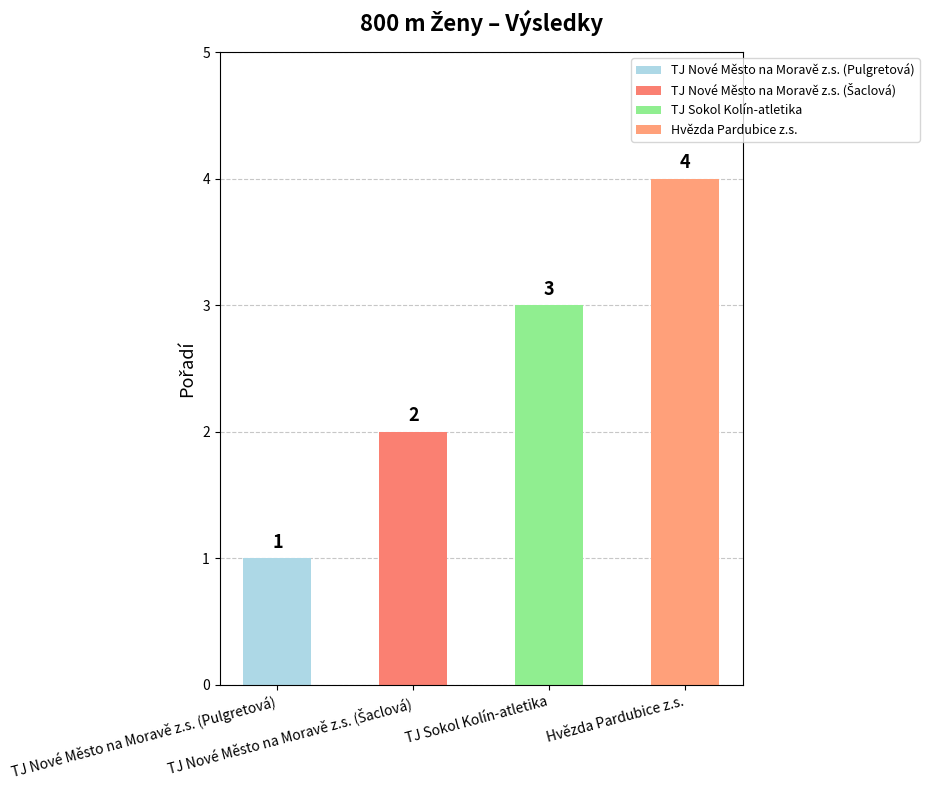

How many bars are there in total?

4